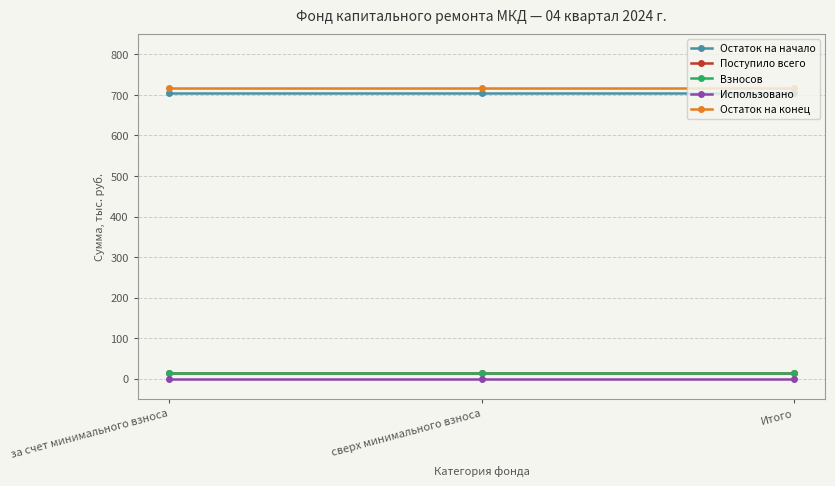

Is this an area chart (filled region under the line)?

No